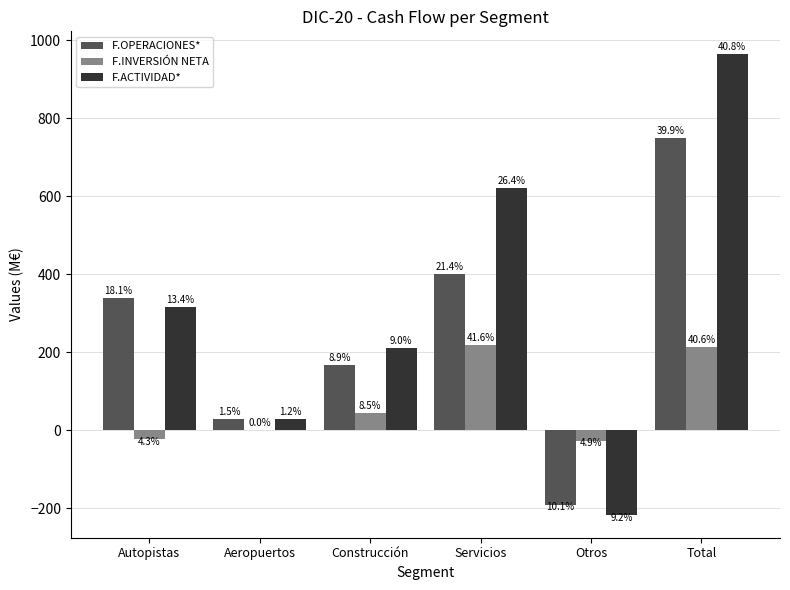

What is the difference between the maximum and minimum values in the F.INVERSIÓN NETA series?

246